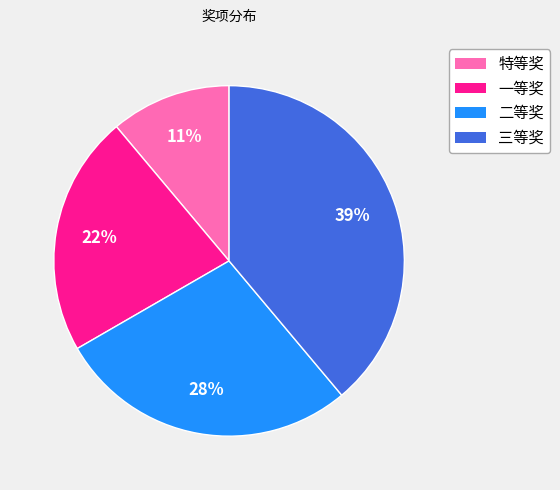

To the nearest percent, what percentage of the pie is 三等奖?

39%